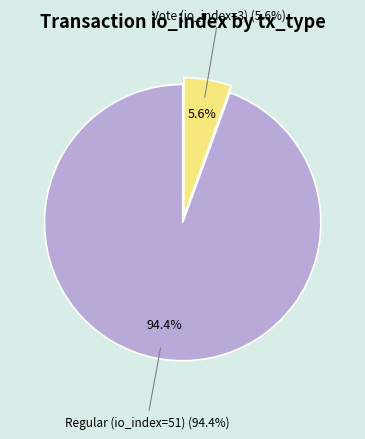

Is there any slice that represents more than half of the pie?

Yes